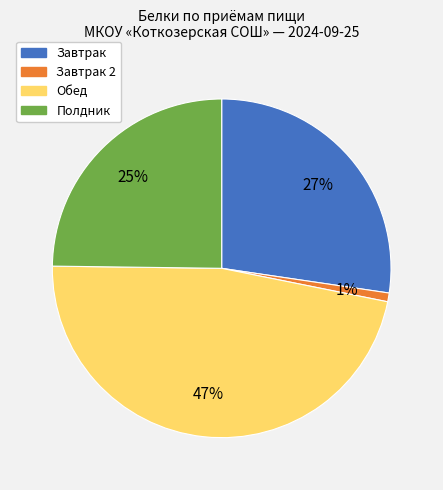

To the nearest percent, what is the difference between the largest and smallest slice percentages?

46%